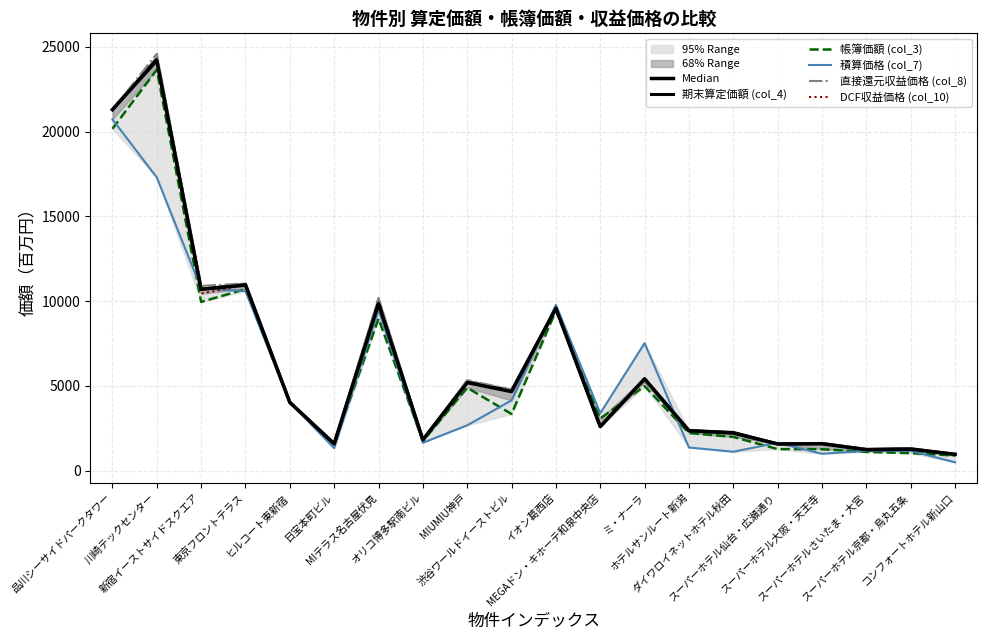

What is the value of the 直接還元収益価格 (col_8) point at the 2nd from the left?

24600